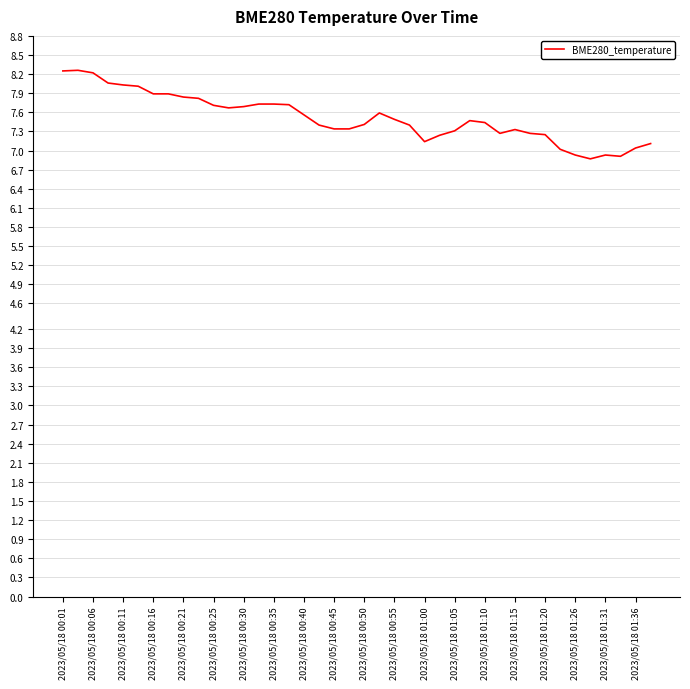

What is the minimum value shown in the chart?

6.9